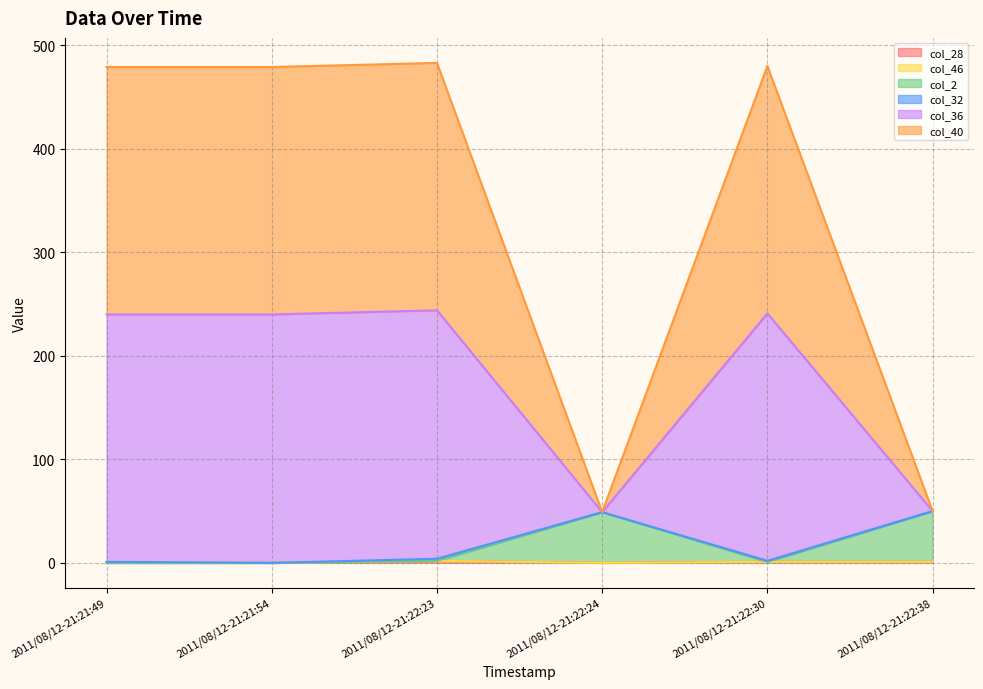

What is the sum of all col_28 values?

4